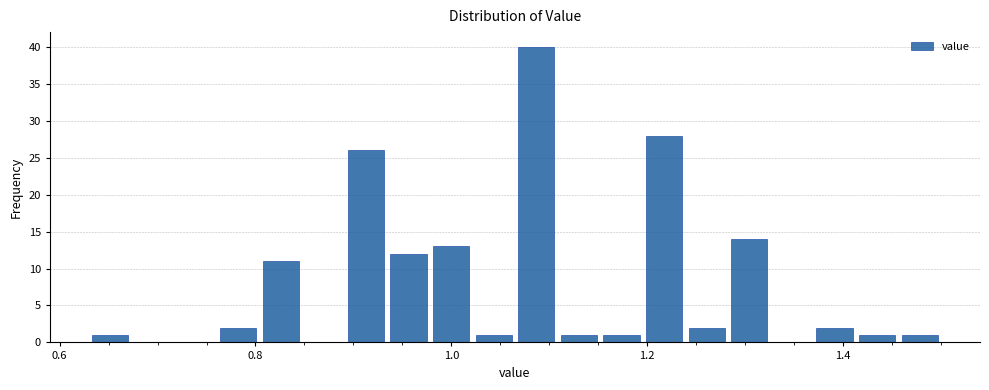

Read against the x-axis, roughly where is the centre of the tallest bar?

1.08